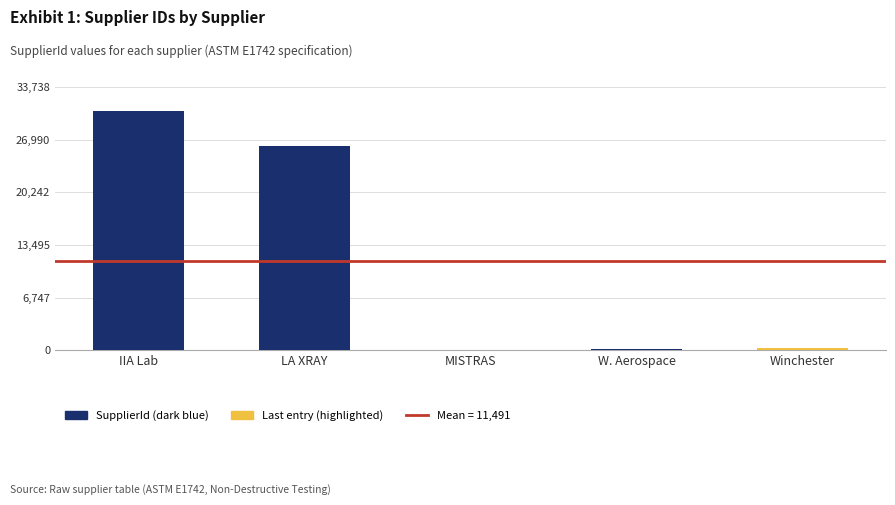

Which category has the highest value across all series?

IIA Lab